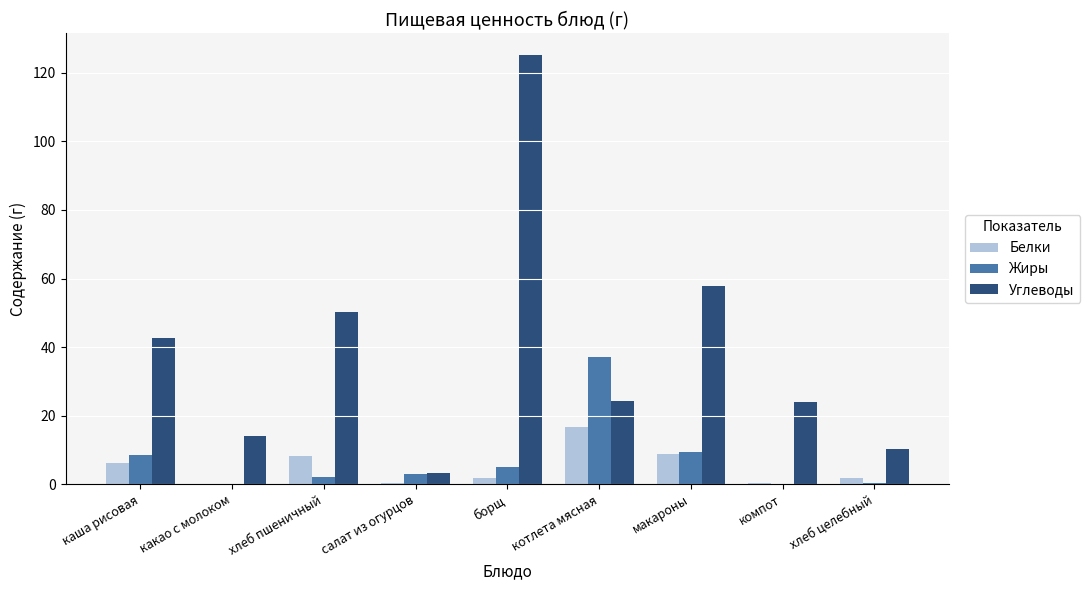

Between каша рисовая and хлеб целебный, which series saw the biggest shift?

Углеводы